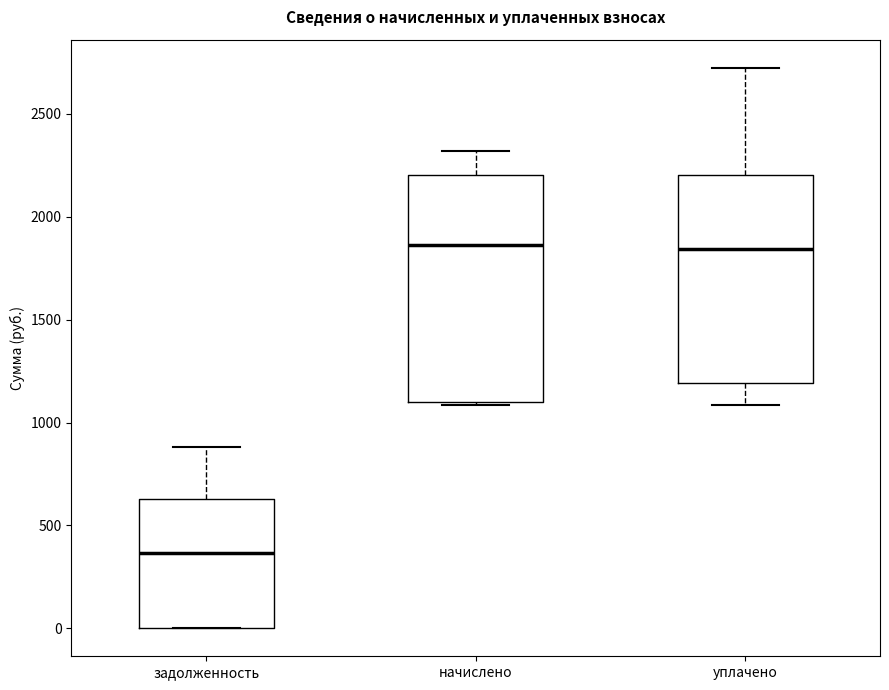

Which box is the tallest, from its lower edge to its upper edge?

начислено